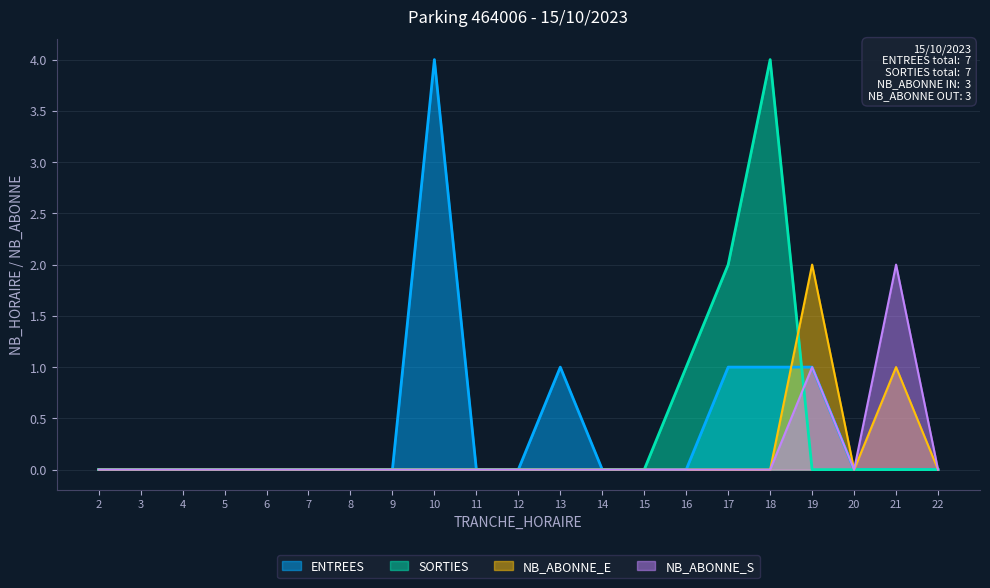

Rank the categories by SORTIES value from lowest to highest.

2, 3, 4, 5, 6, 7, 8, 9, 10, 11, 12, 13, 14, 15, 19, 20, 21, 22, 16, 17, 18